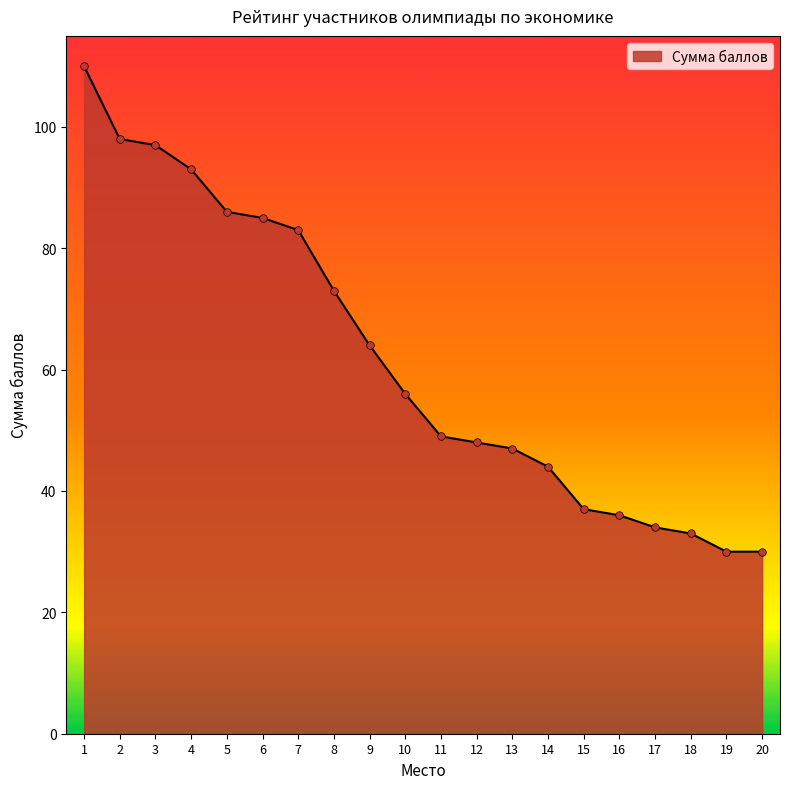

What is the change in value from 17 to 20?

-4